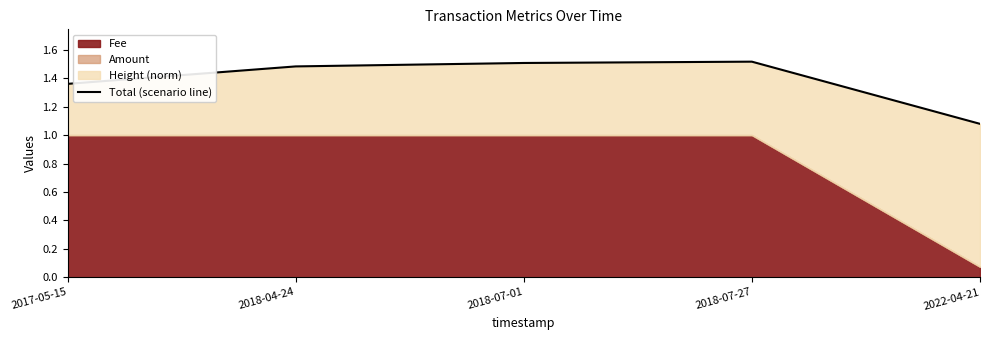

What is the change in value from 2018-04-24 to 2022-04-21?

-0.4